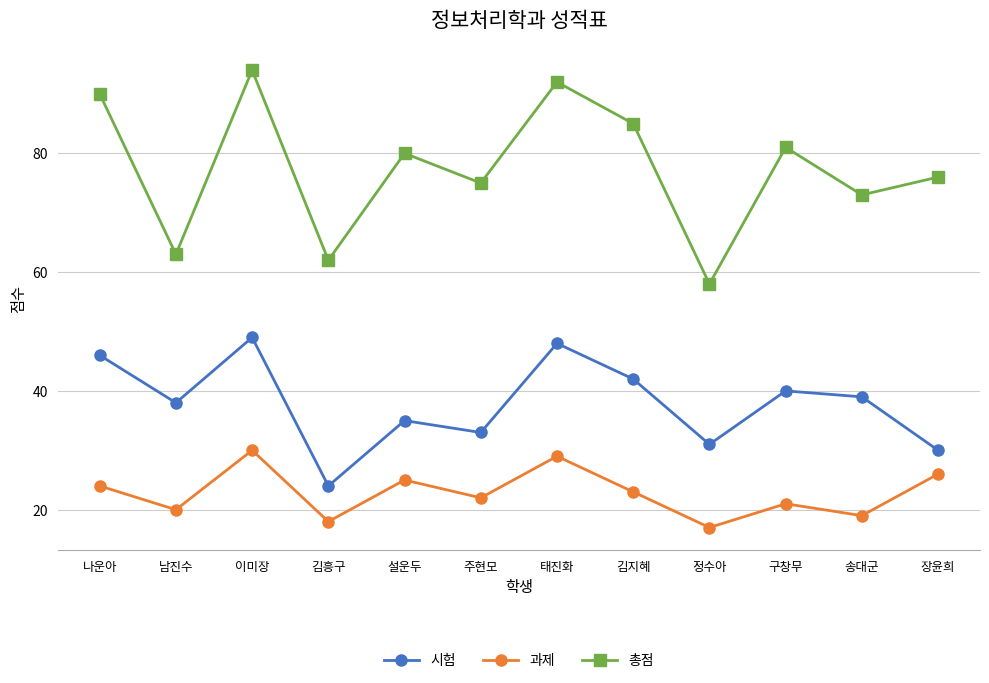

Is this an area chart (filled region under the line)?

No